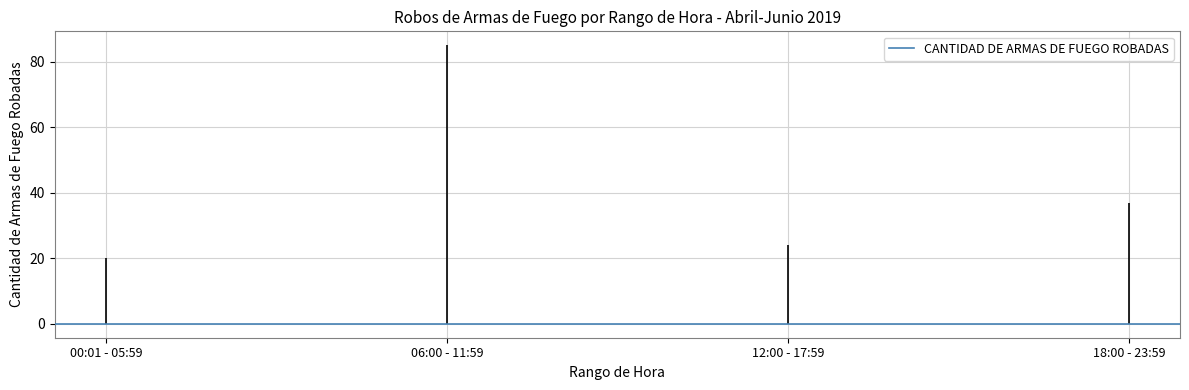

What is the change in value from 06:00 - 11:59 to 12:00 - 17:59?

-61